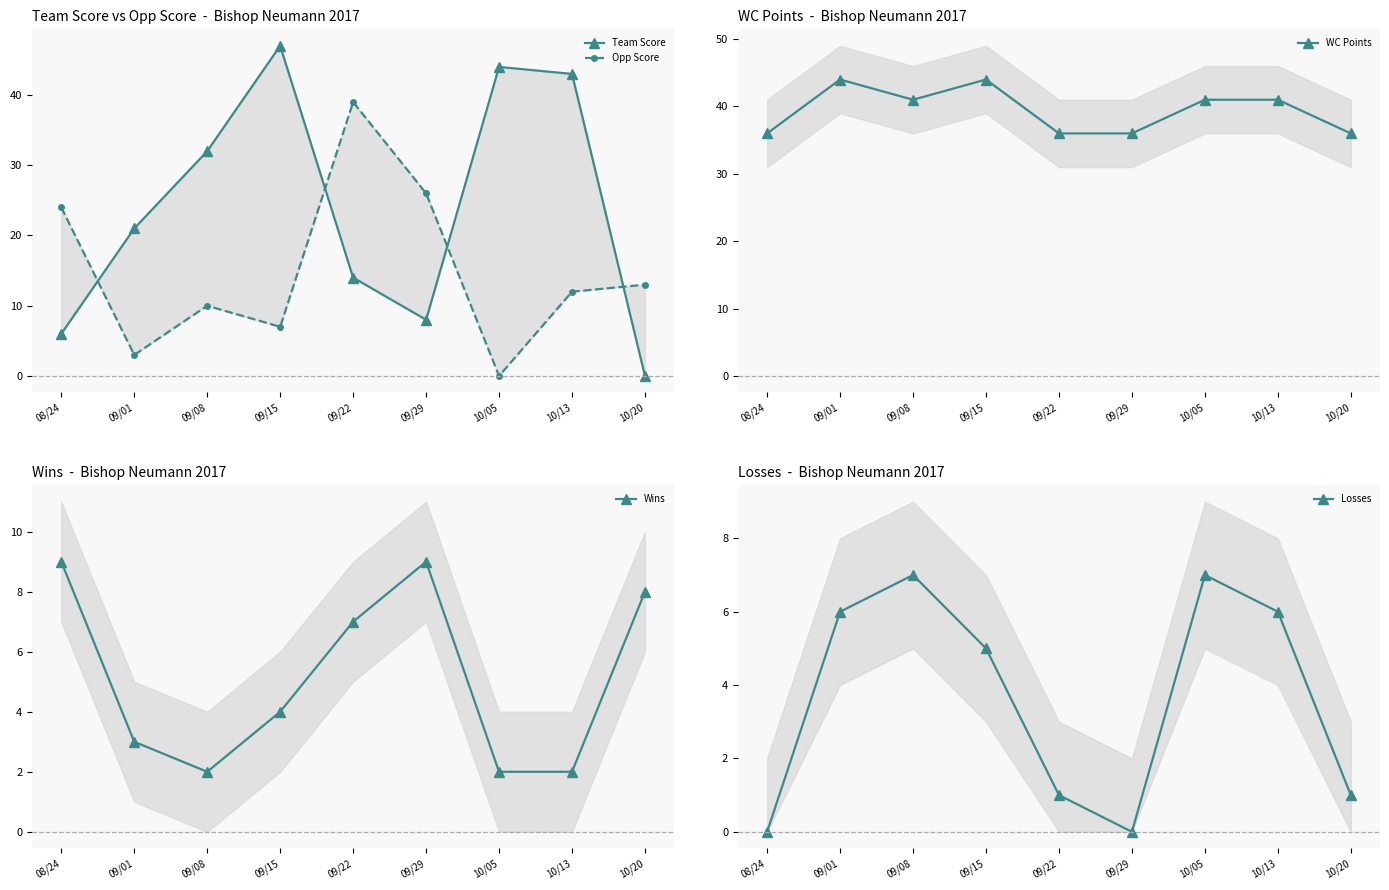

Reading left to right, what are all the values shown in this chart?

Team Score: 08/24=6	09/01=21	09/08=32	09/15=47	09/22=14	09/29=8	10/05=44	10/13=43	10/20=0
Opp Score: 08/24=24	09/01=3	09/08=10	09/15=7	09/22=39	09/29=26	10/05=0	10/13=12	10/20=13
WC Points: 08/24=36	09/01=44	09/08=41	09/15=44	09/22=36	09/29=36	10/05=41	10/13=41	10/20=36
Wins: 08/24=9	09/01=3	09/08=2	09/15=4	09/22=7	09/29=9	10/05=2	10/13=2	10/20=8
Losses: 08/24=0	09/01=6	09/08=7	09/15=5	09/22=1	09/29=0	10/05=7	10/13=6	10/20=1